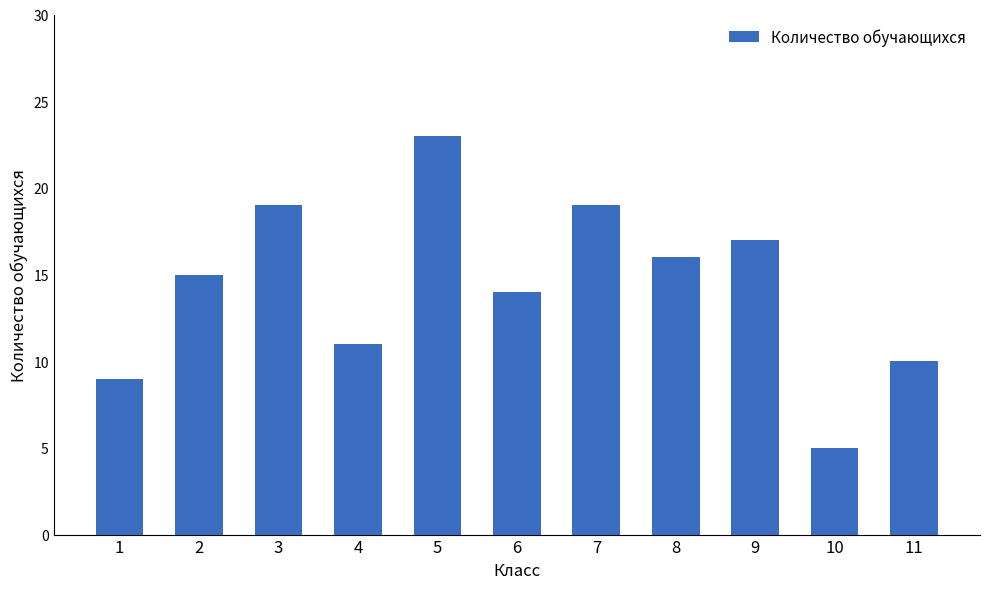

Which category has the lowest value across all series?

10